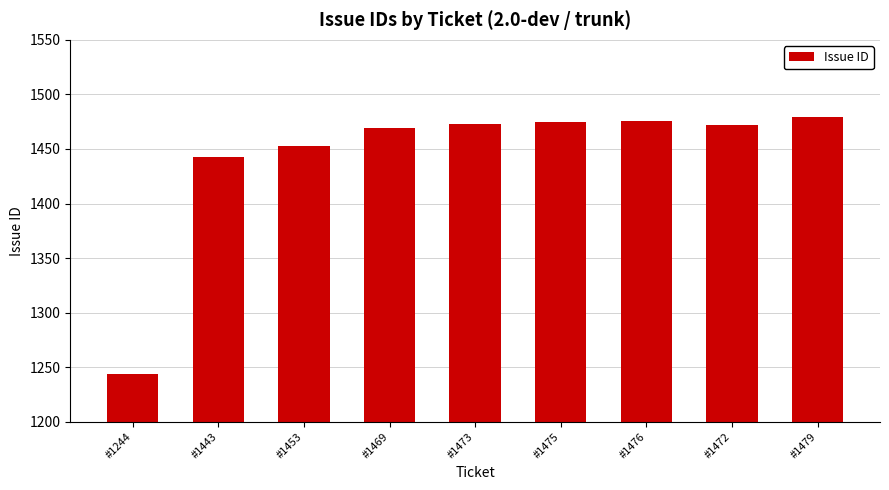

Which has a higher value, #1469 or #1479?

#1479